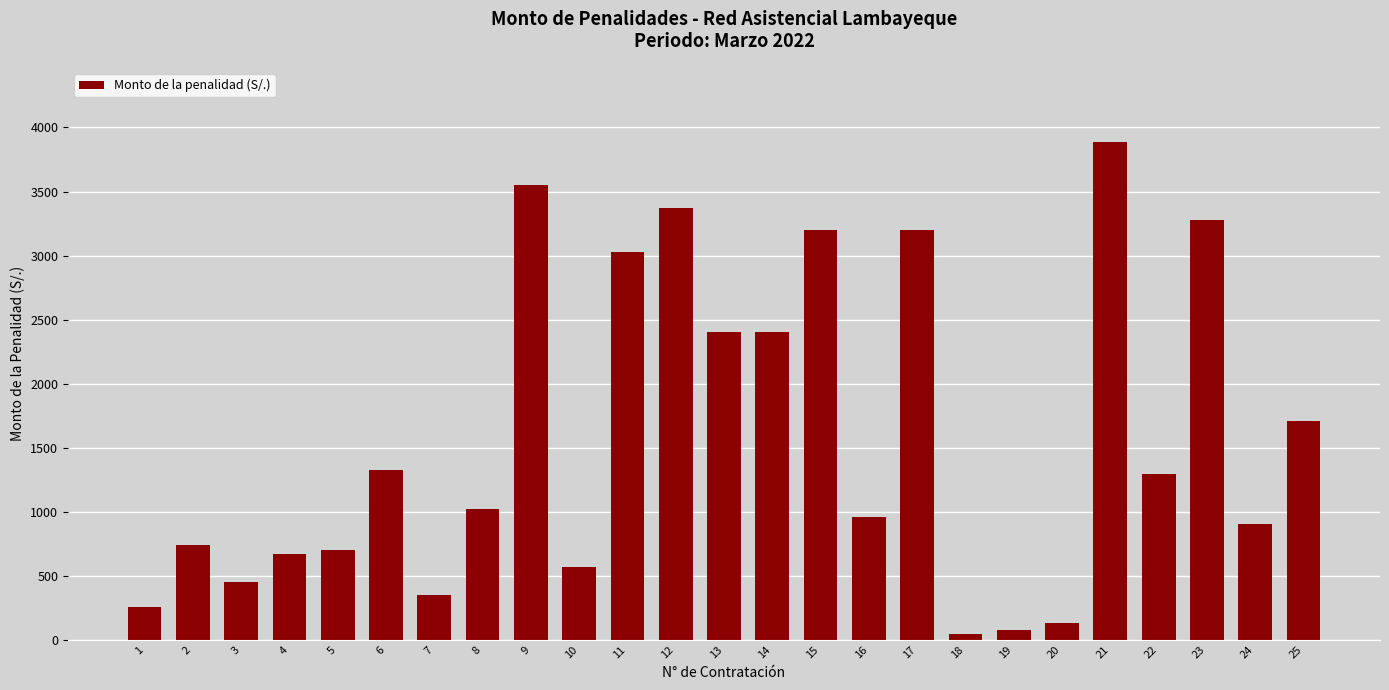

What is the maximum value shown in the chart?

3883.4